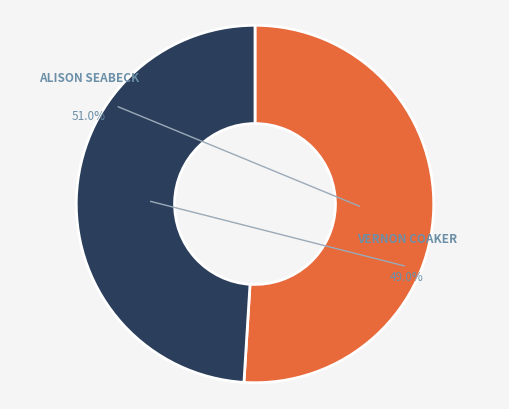

Which category has the smallest portion of the pie?

Vernon Coaker (Gedling)